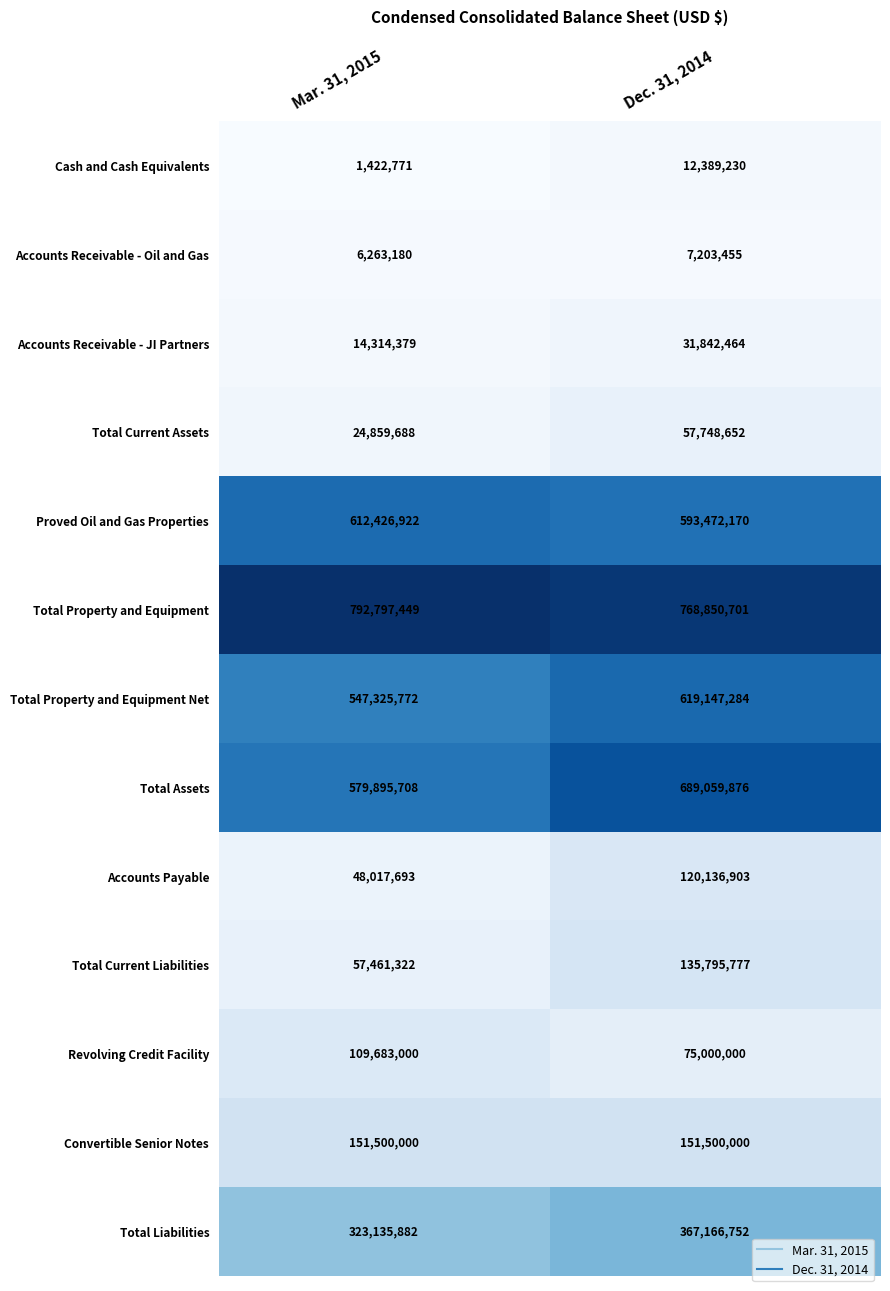

How many categories are shown in the chart?

2